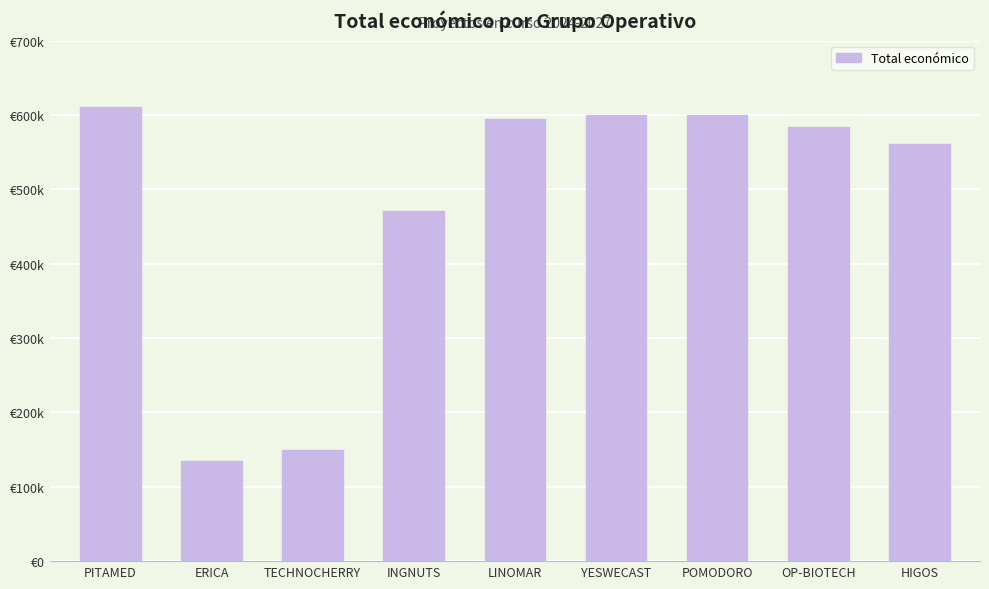

Are the bars horizontal?

No